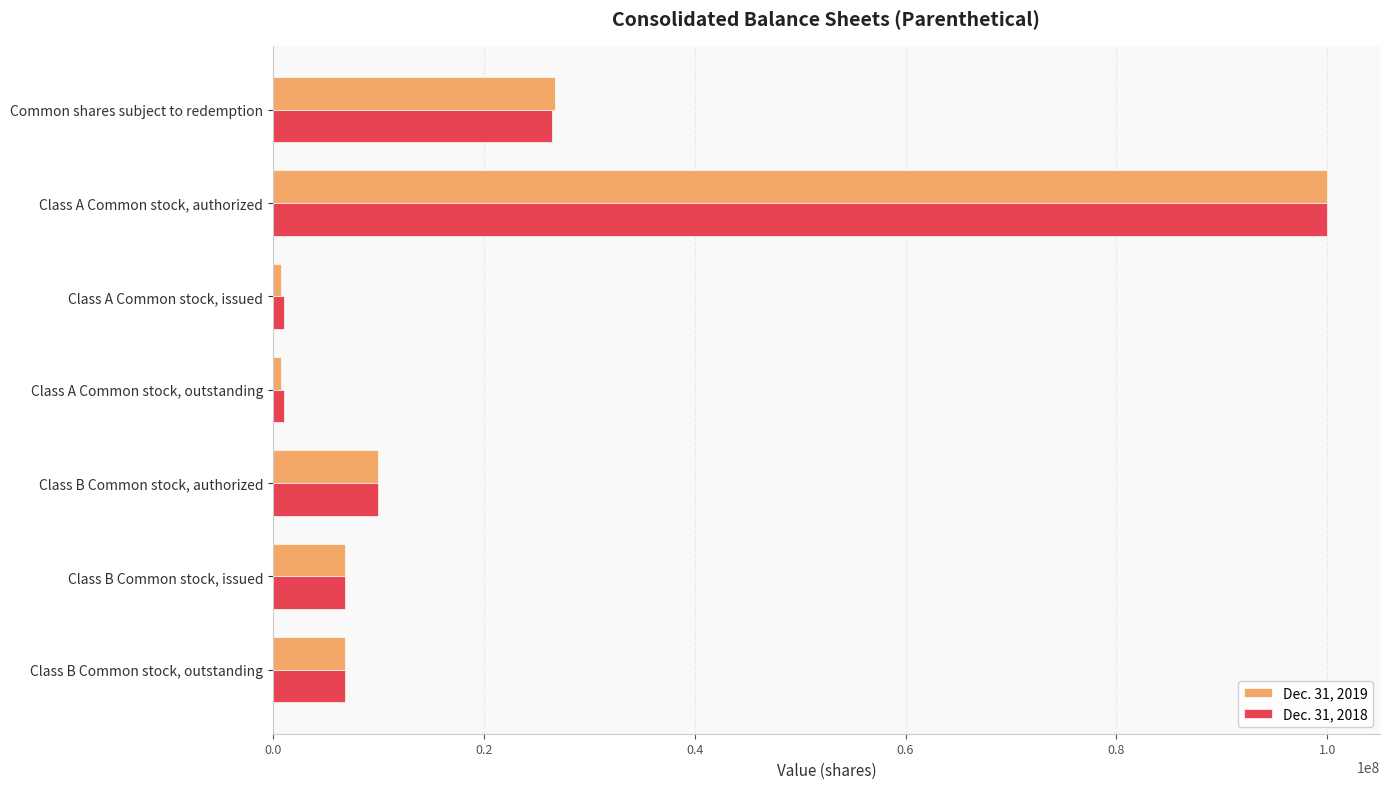

At which category is the sum across all series the highest?

Class A Common stock, authorized